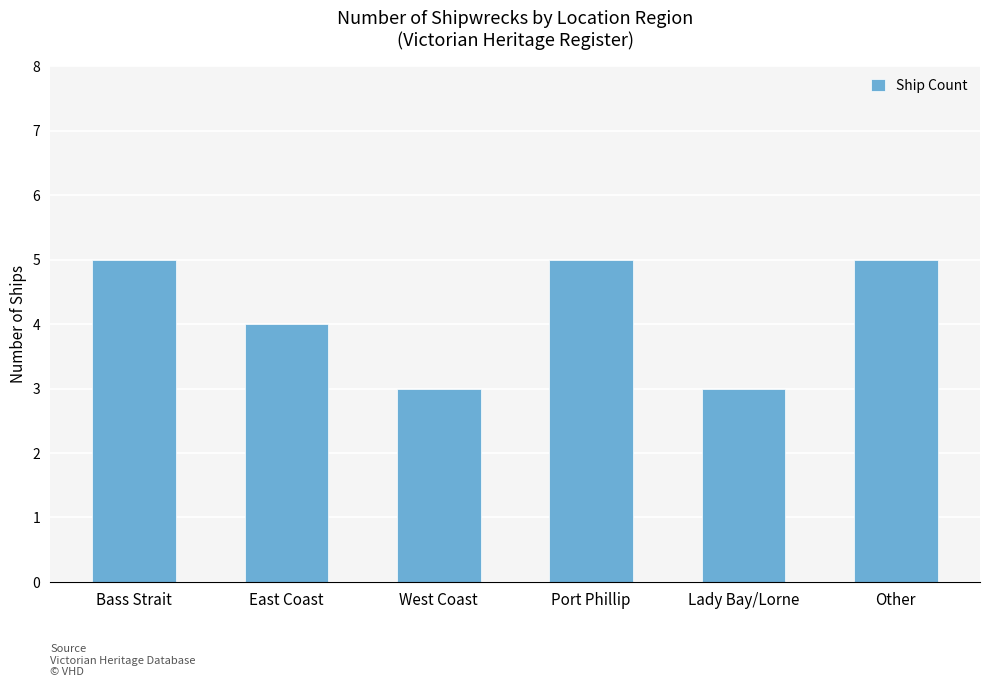

Is it true that the value at West Coast is 3?

True